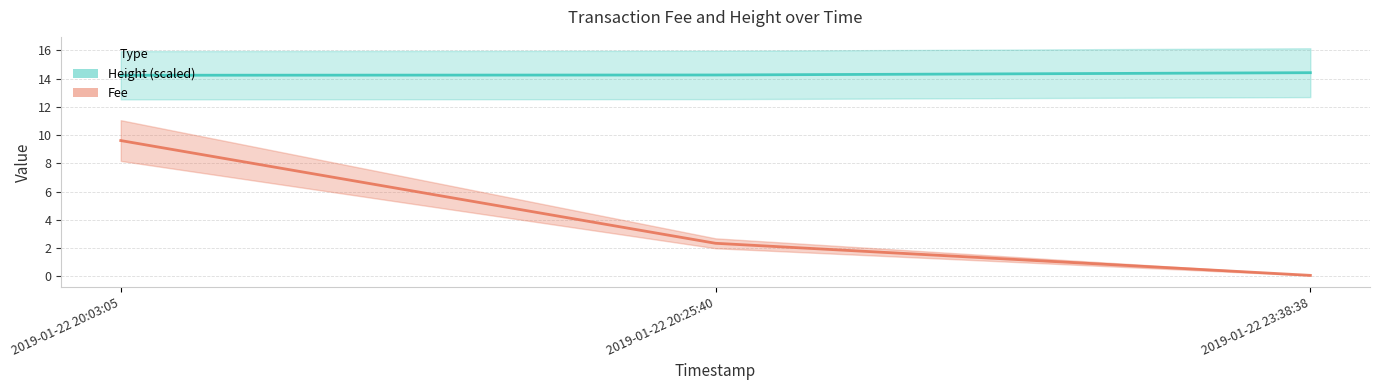

Rank the series by their maximum value, from lowest to highest.

Fee, Height (scaled)